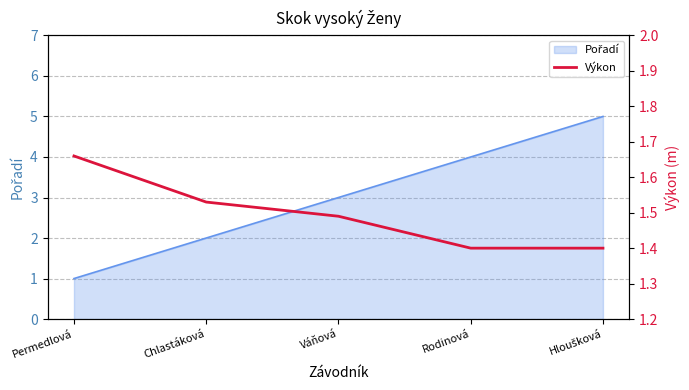

How many lines are shown in the chart?

1